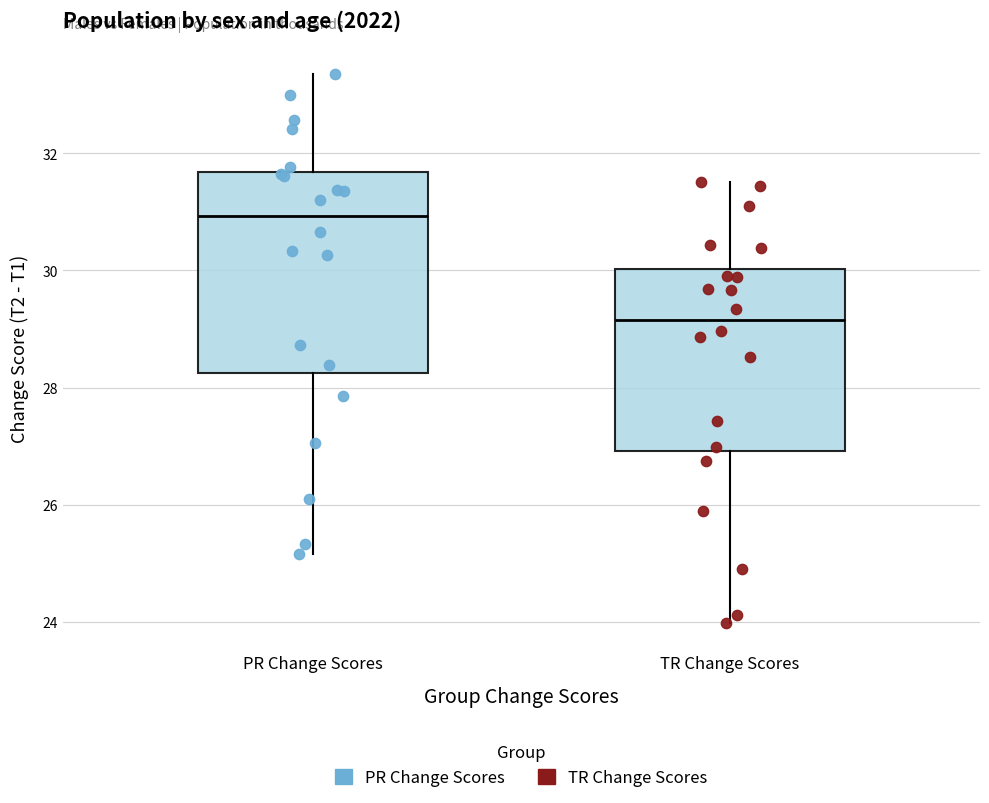

Comparing the boxes themselves (not the whiskers), which one is the tallest?

PR Change Scores